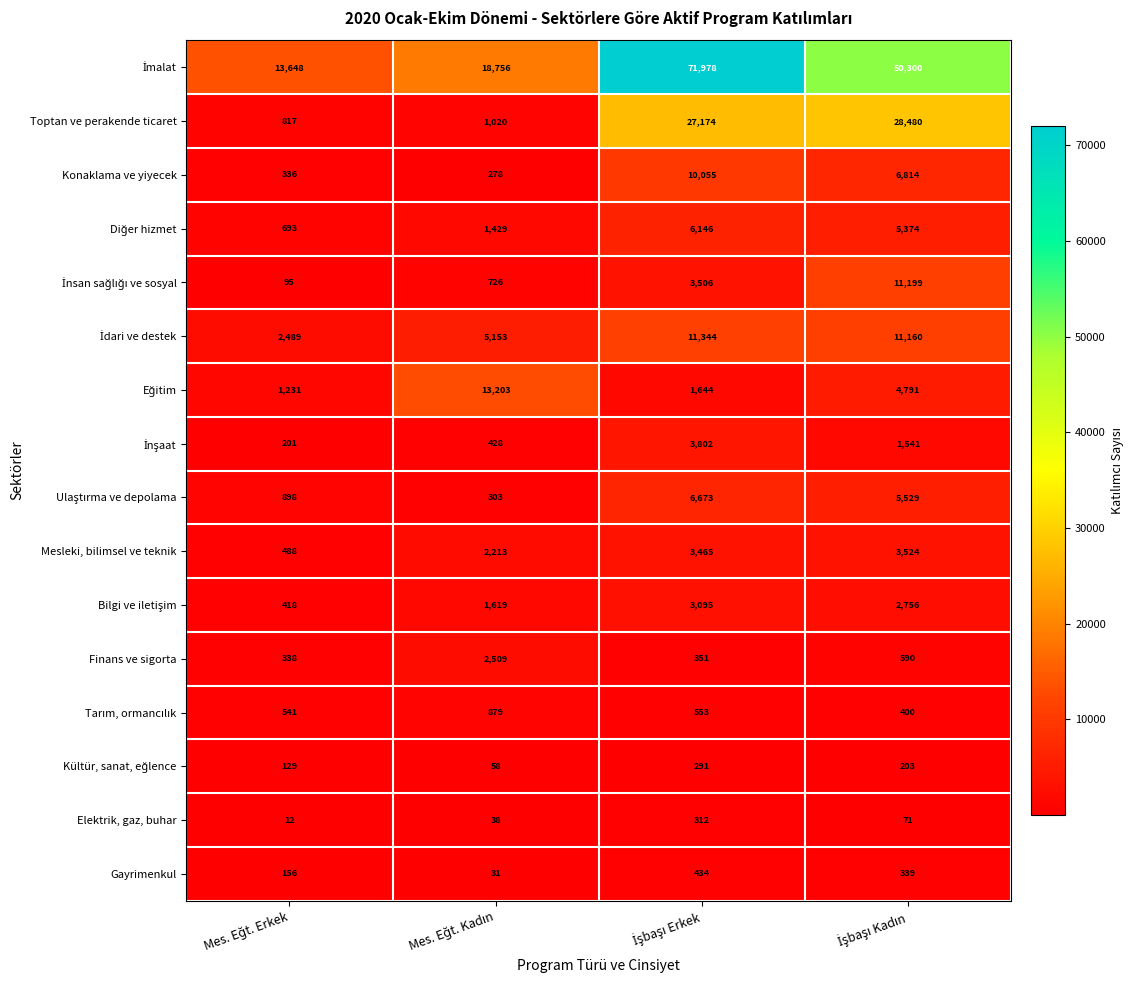

What is the lowest value of the Konaklama ve yiyecek series?

278